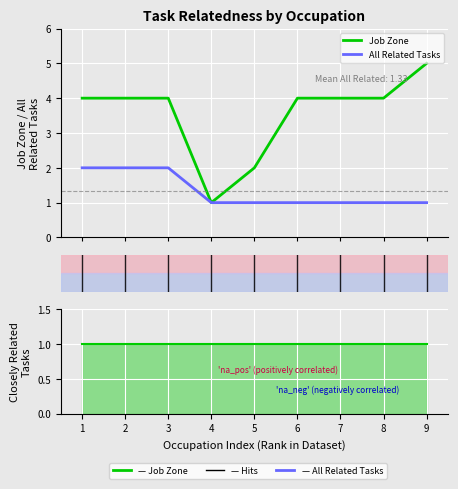

Between 3 and 6, which is larger?

3